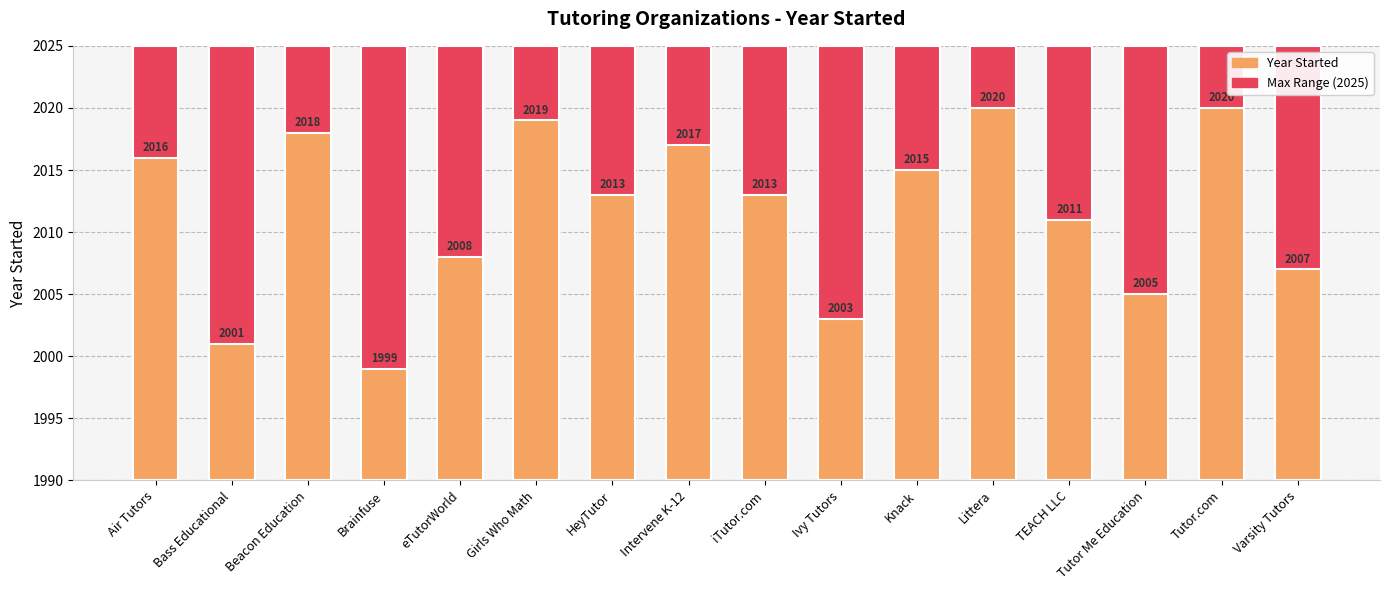

How many groups of bars are there?

16